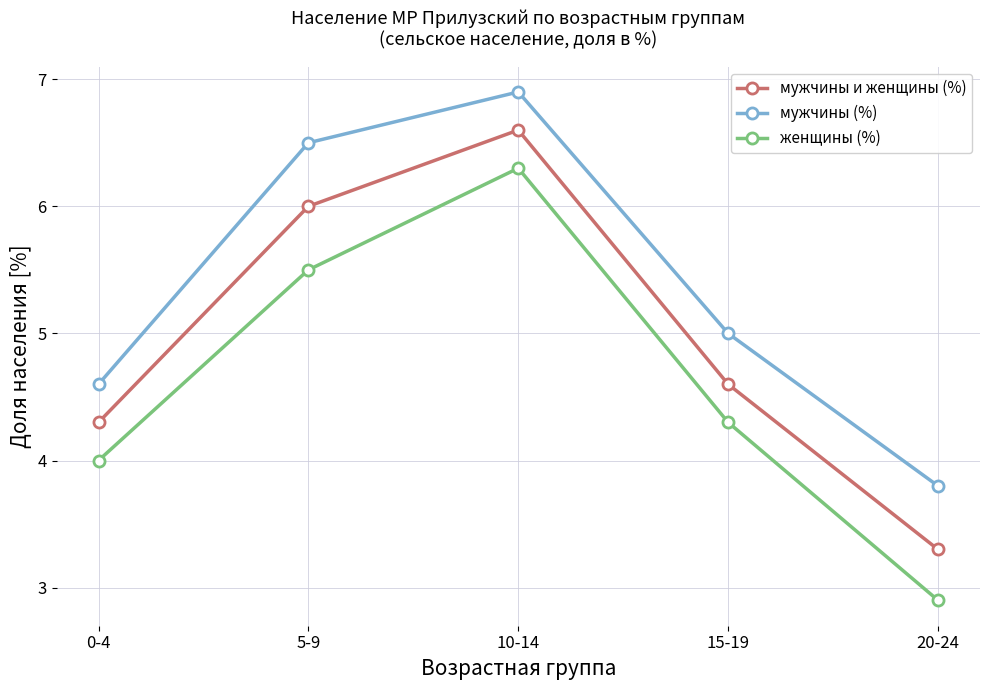

True or false: мужчины и женщины (%) and мужчины (%) intersect in this chart.

False